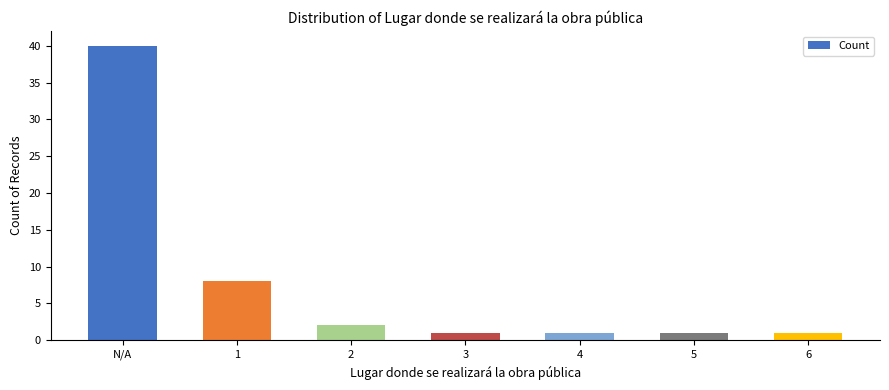

Is it true that the value at 1 is 8?

True